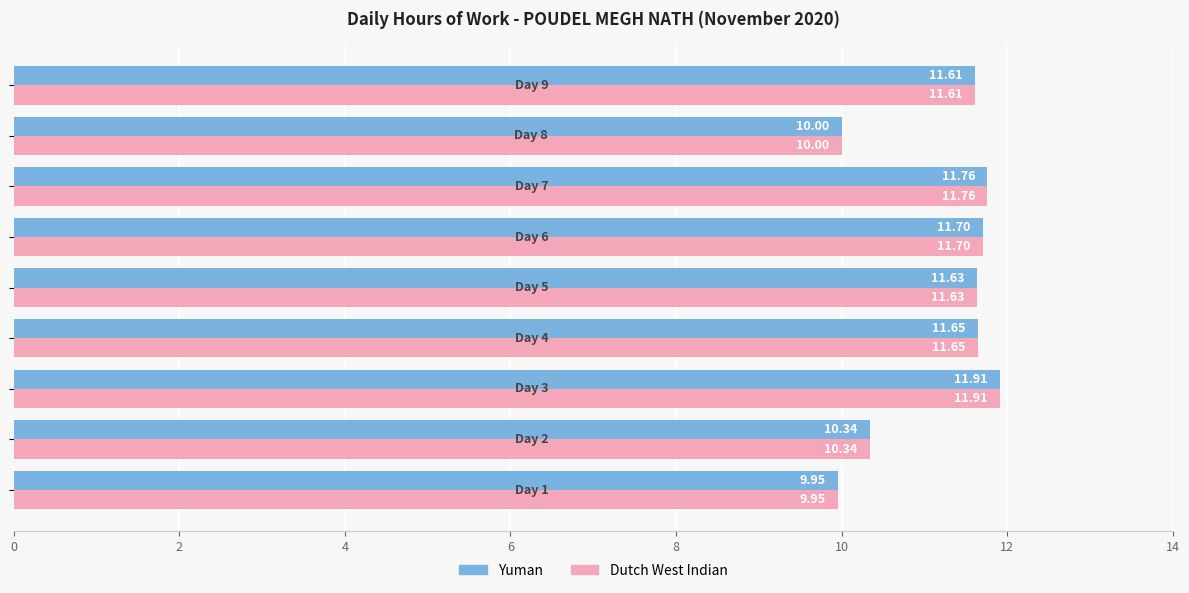

What is the average value of the Yuman series?

11.2